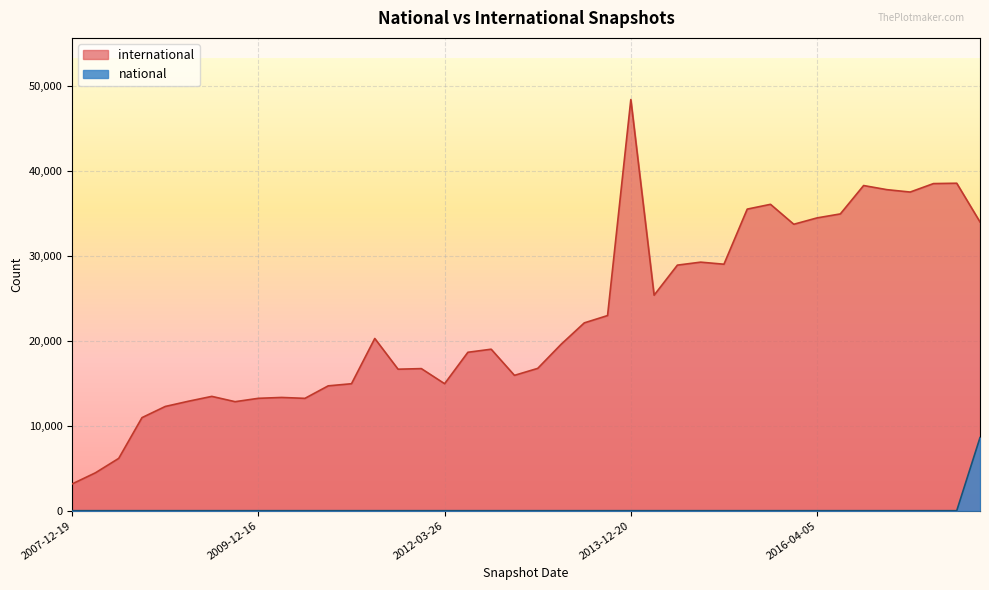

True or false: international and national intersect in this chart.

False